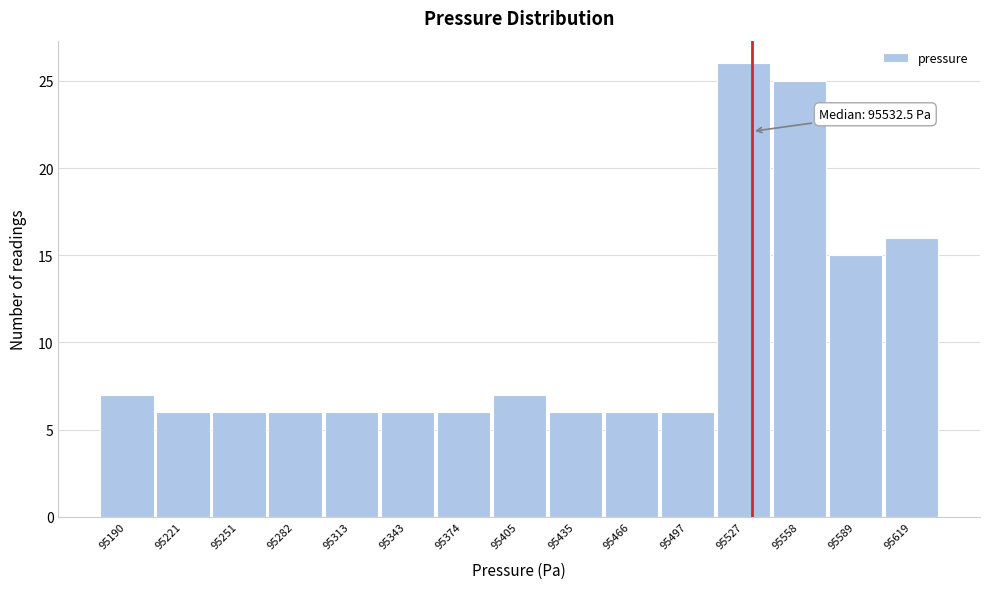

Which range on the x-axis has the tallest bar?

95510 to 95545